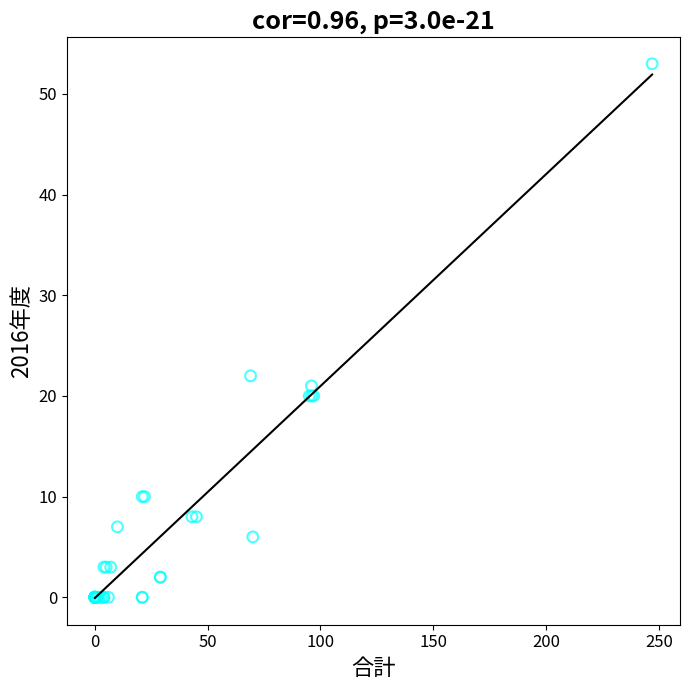

What Y value in the scatter plot is closest to 26?

22